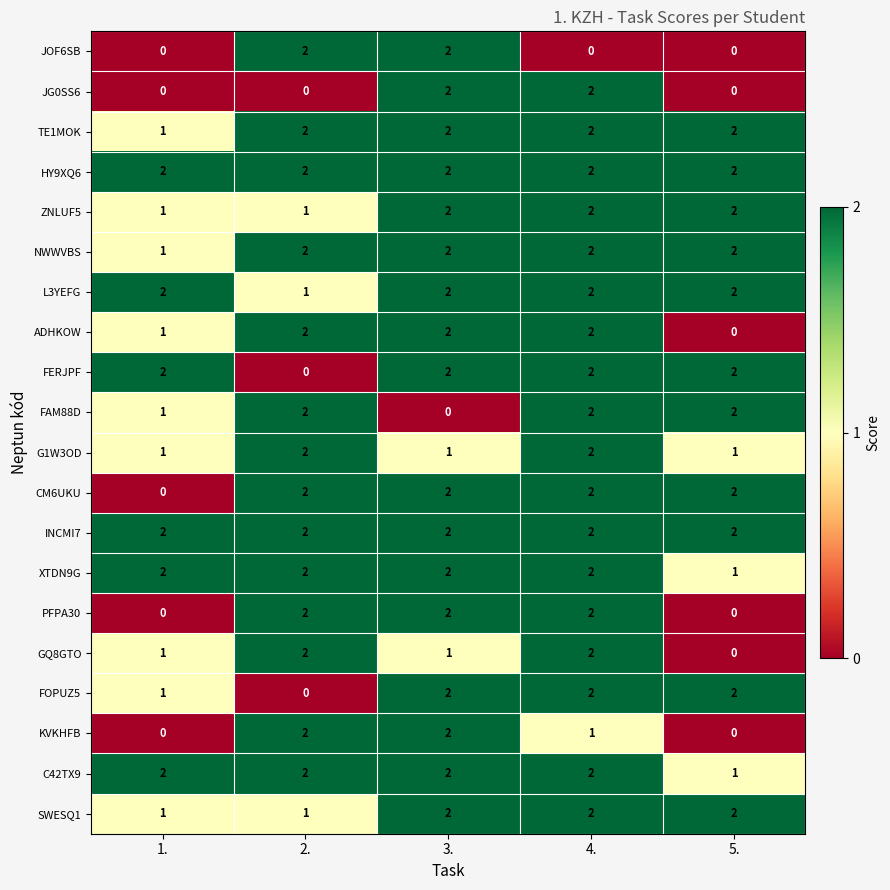

What is the sum of the HY9XQ6 values at 3. and 1.?

4